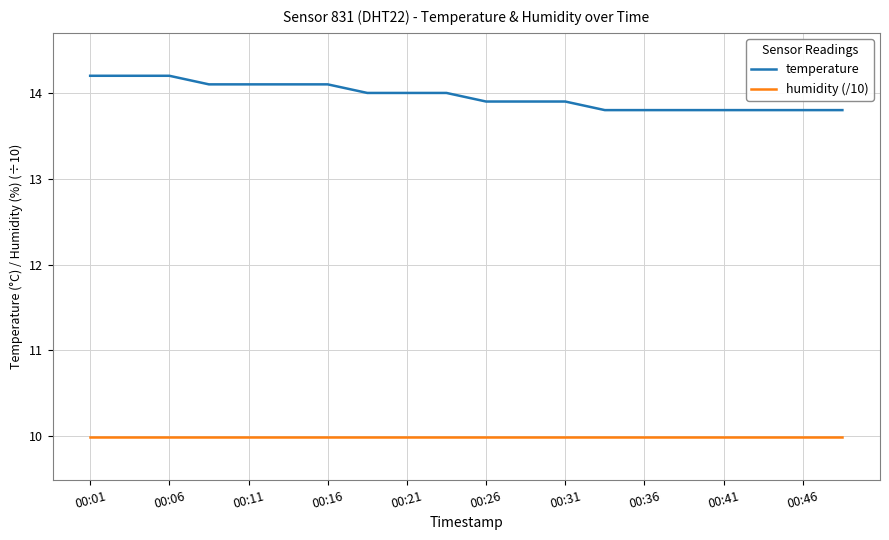

True or false: temperature and humidity (/10) cross at least once.

False